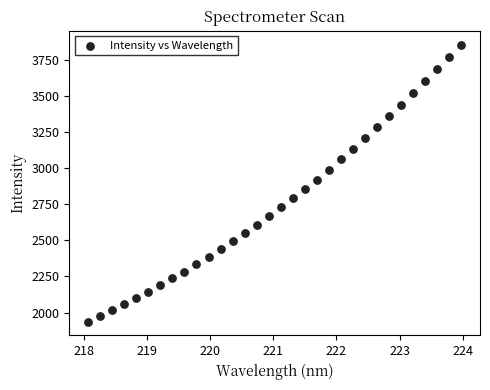

What is the range of X values (max minus min)?

5.9